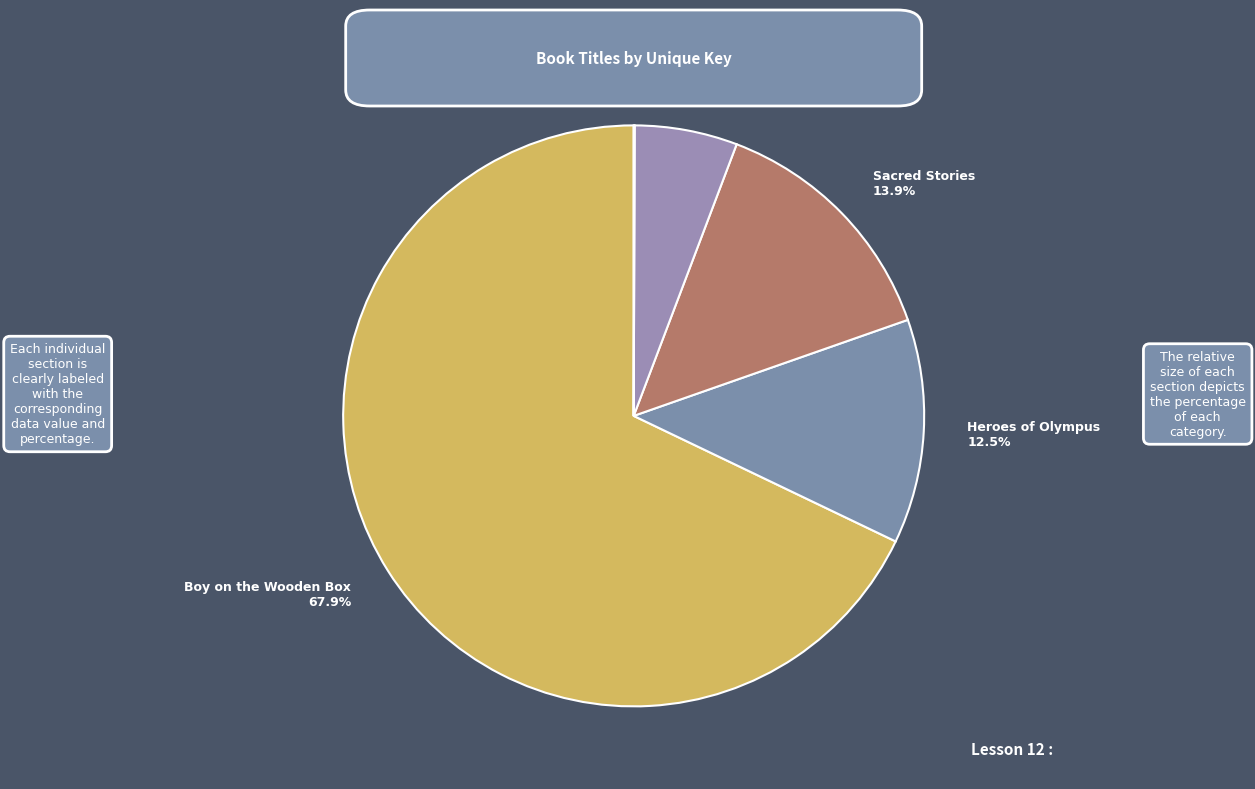

To the nearest percent, what portion does Boy on the Wooden Box represent?

68%